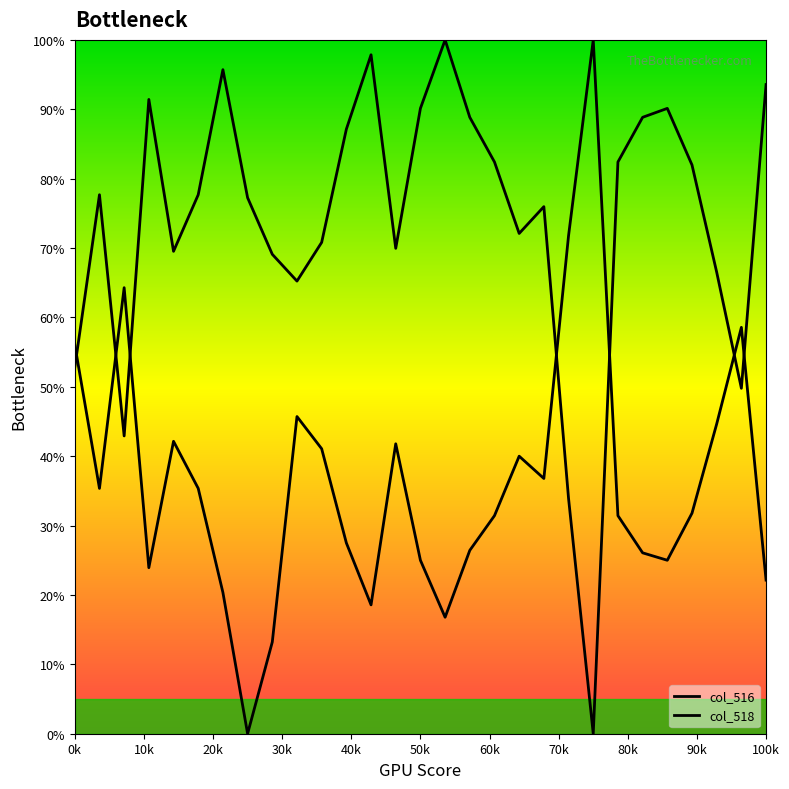

The col_516 series shows 77.7 at 43649. True or false?

True